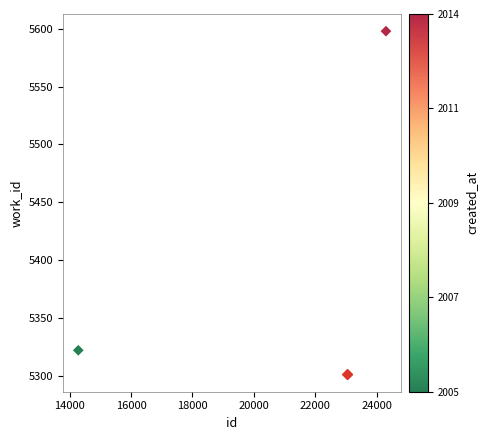

What Y value in the scatter plot is closest to 5449?

5322